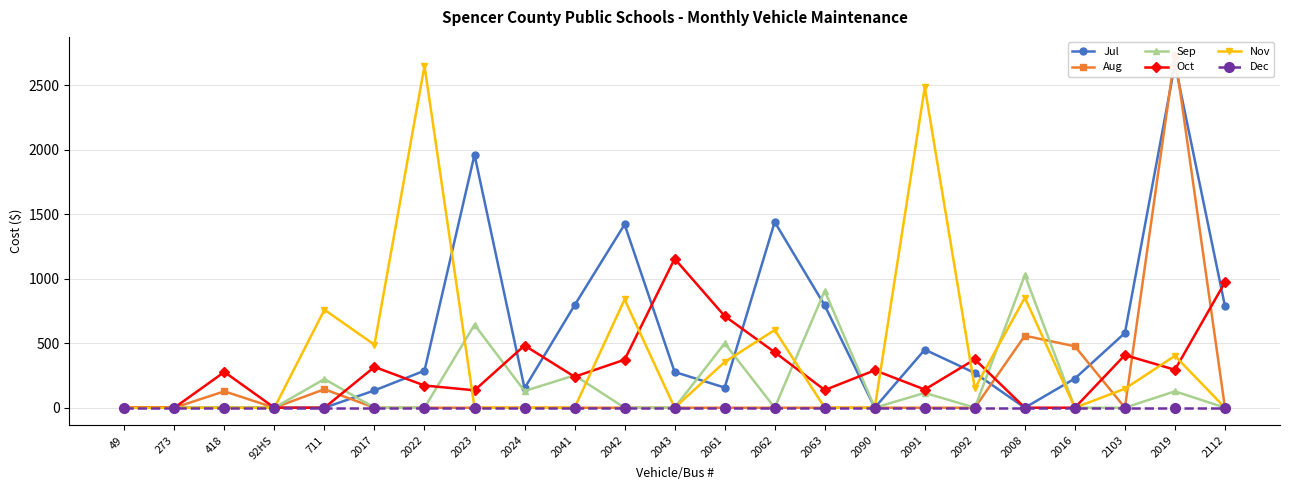

How many positive values does the Aug series have?

5